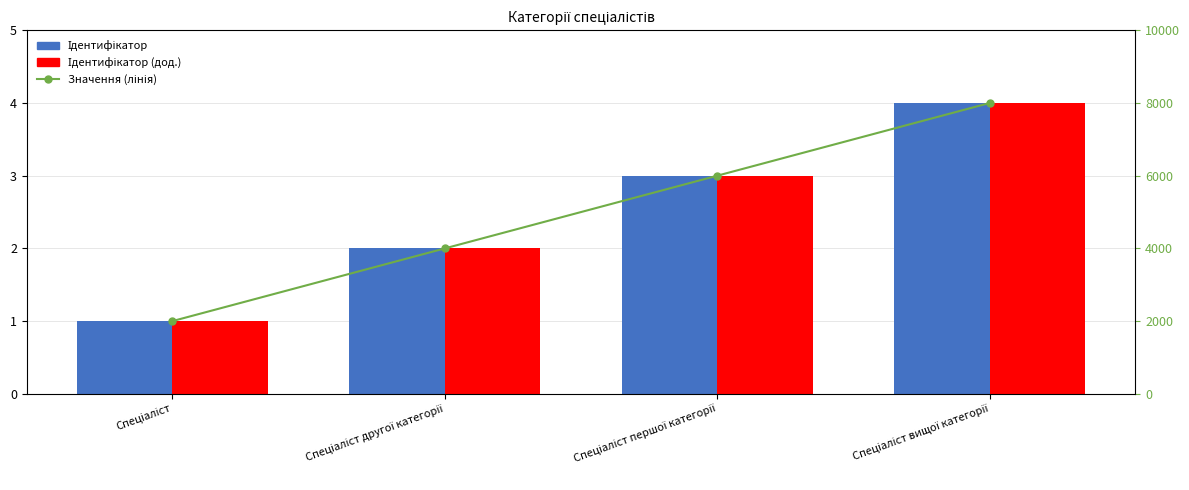

Is it true that Значення (лінія) equals 8000 at Спеціаліст вищої категорії?

True